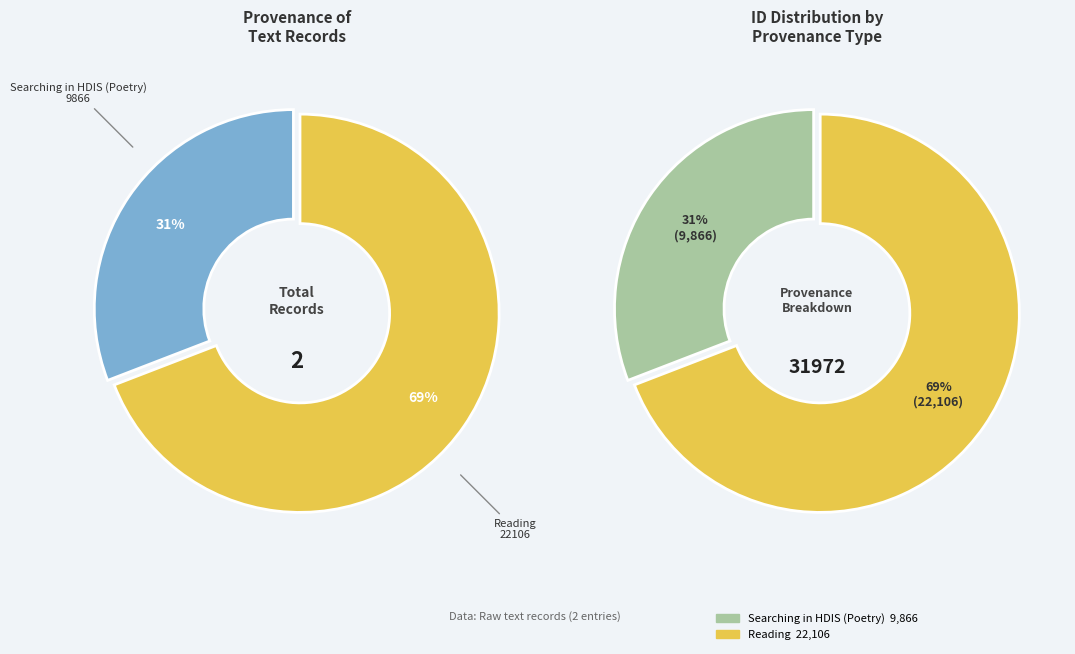

Which category has the biggest portion of the pie?

Reading